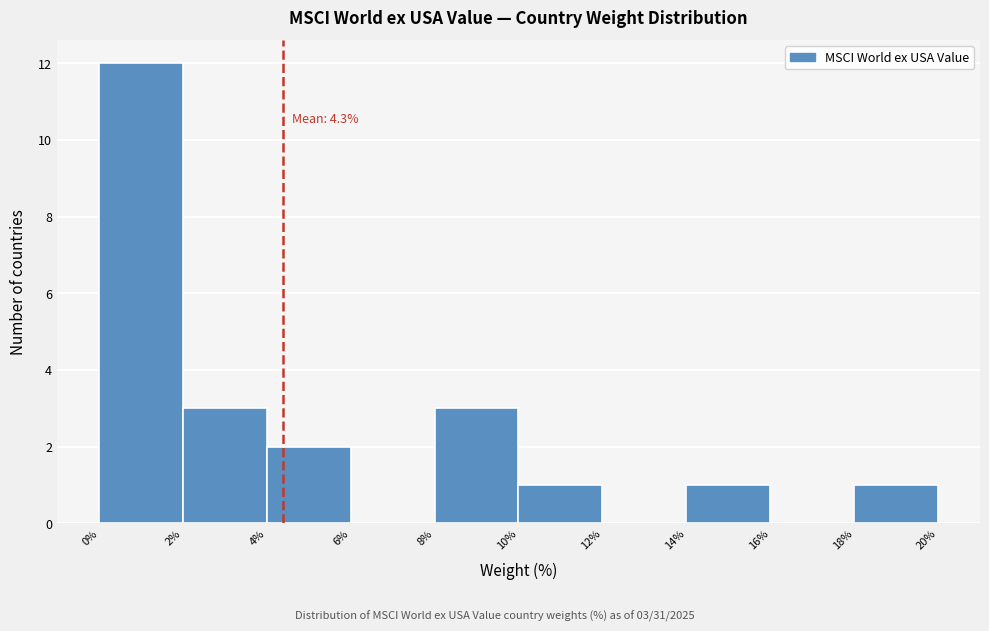

Over which range of the x-axis is the bar tallest?

0% to 2%